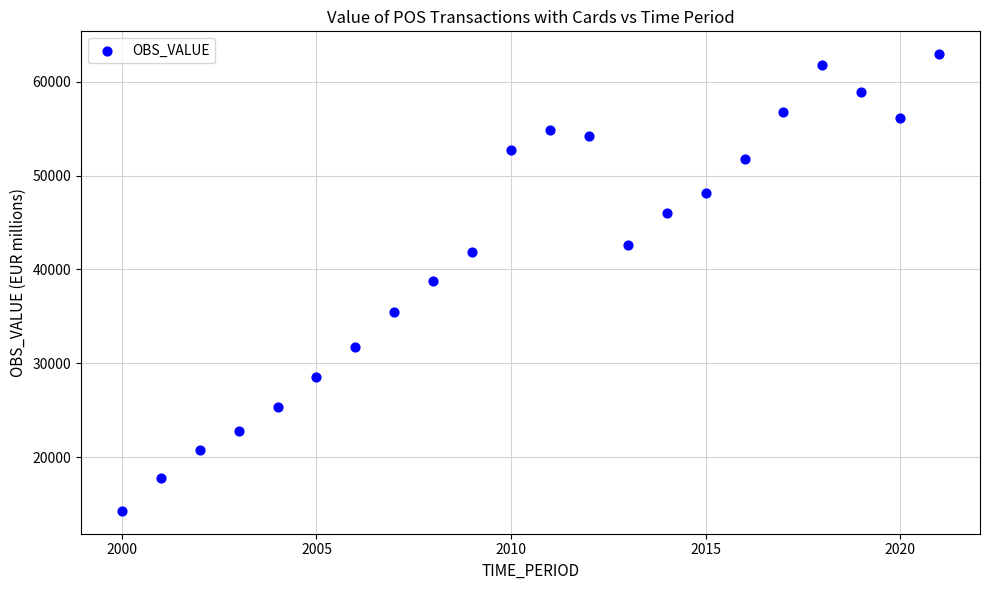

What is the range of Y values (max minus min)?

48642.6